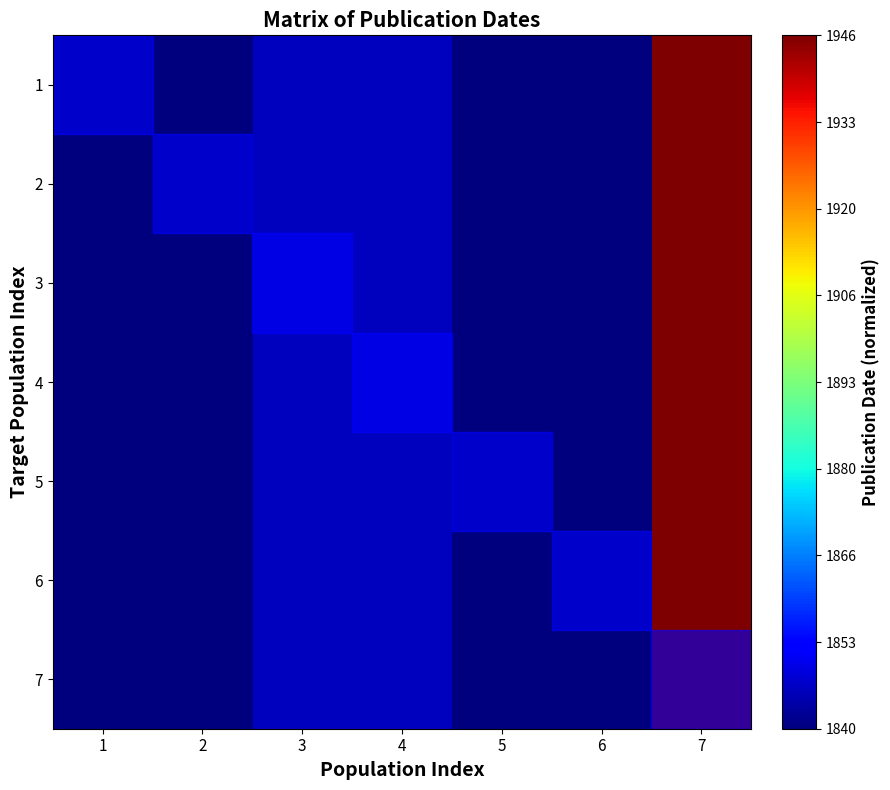

What is the total value across all series at 3?

0.4